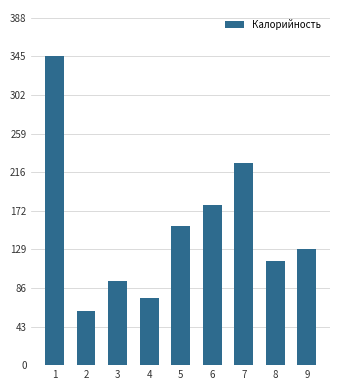

What is the difference between the values at 8 and 6?

63.0